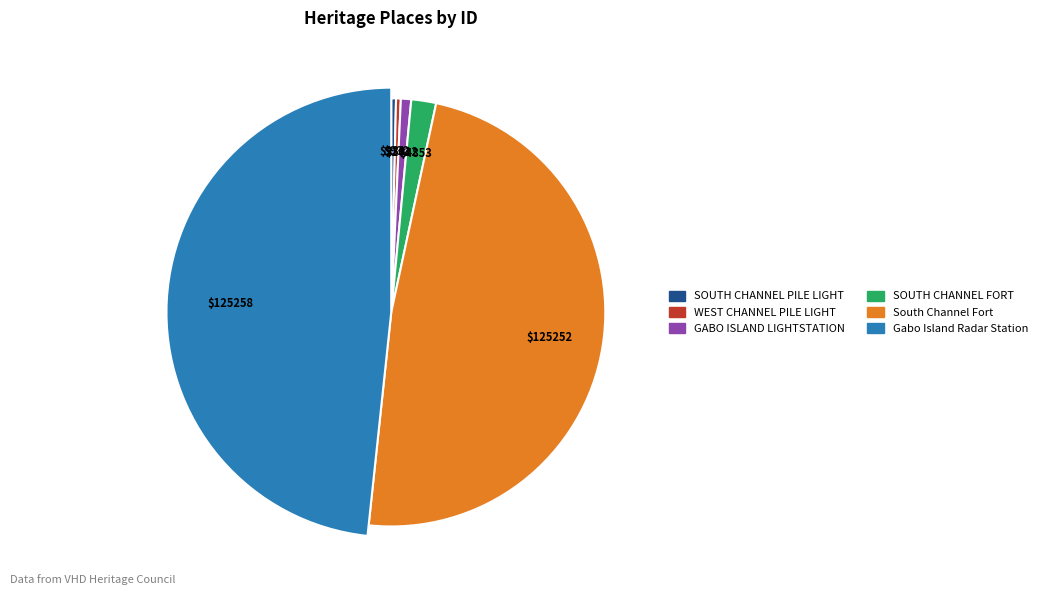

To the nearest percent, what portion does Gabo Island Radar Station represent?

48%